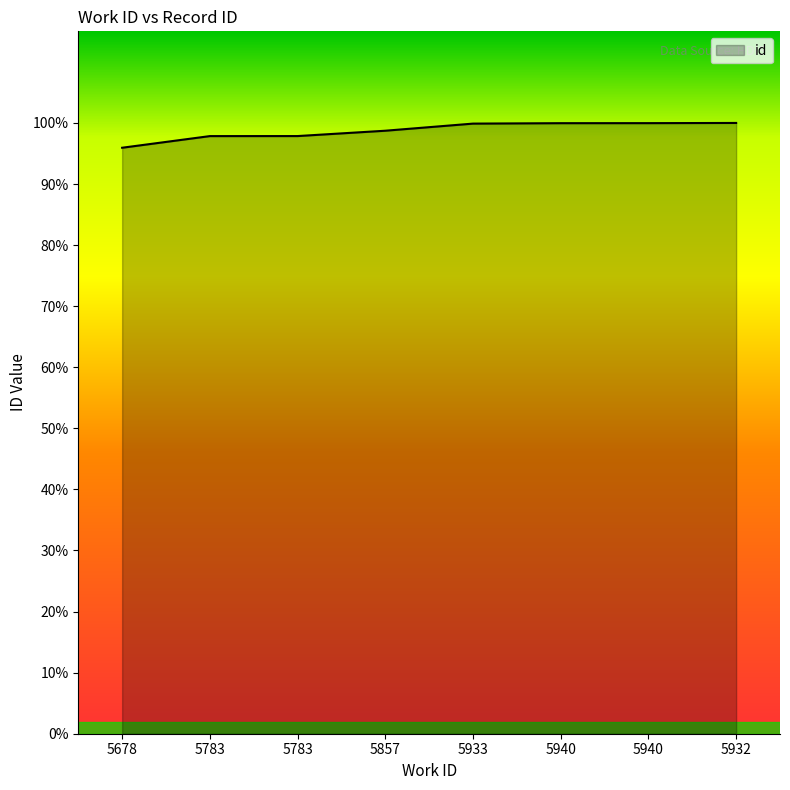

Between 5857 and 5783, which is larger?

5857